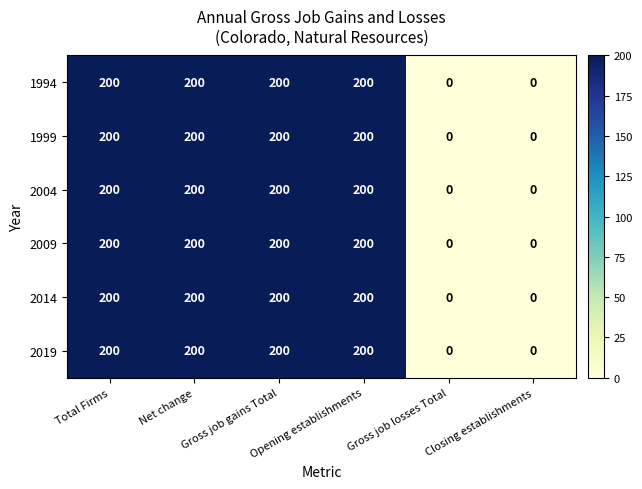

What is the difference between the maximum and minimum values in the 1999 series?

200